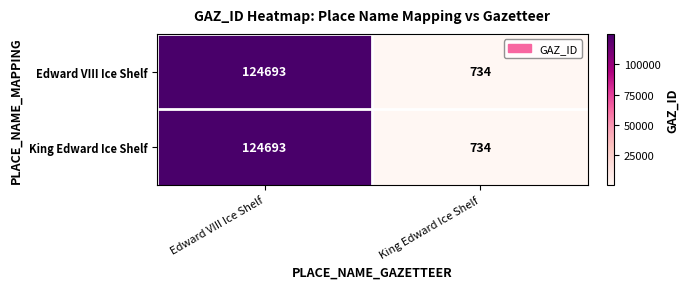

What is the maximum value for King Edward Ice Shelf?

124693